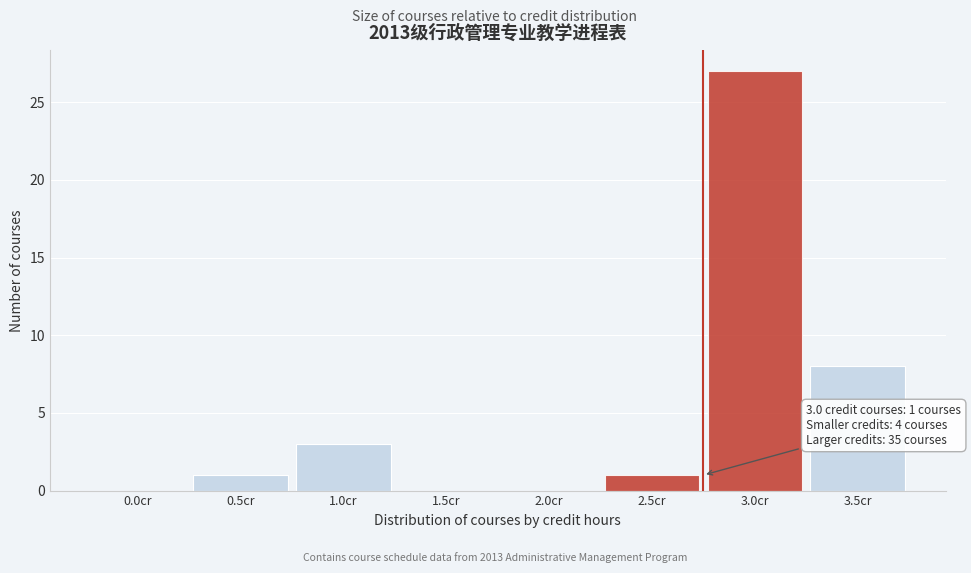

Reading right to left, list all the values displayed in this chart.

3.5cr=8	3.0cr=27	2.5cr=1	2.0cr=0	1.5cr=0	1.0cr=3	0.5cr=1	0.0cr=0